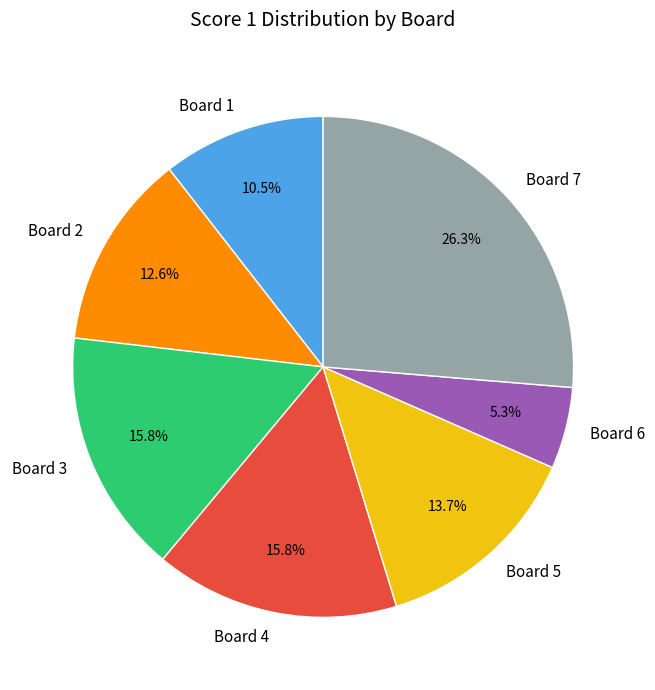

Is Board 7 the majority of the pie?

No